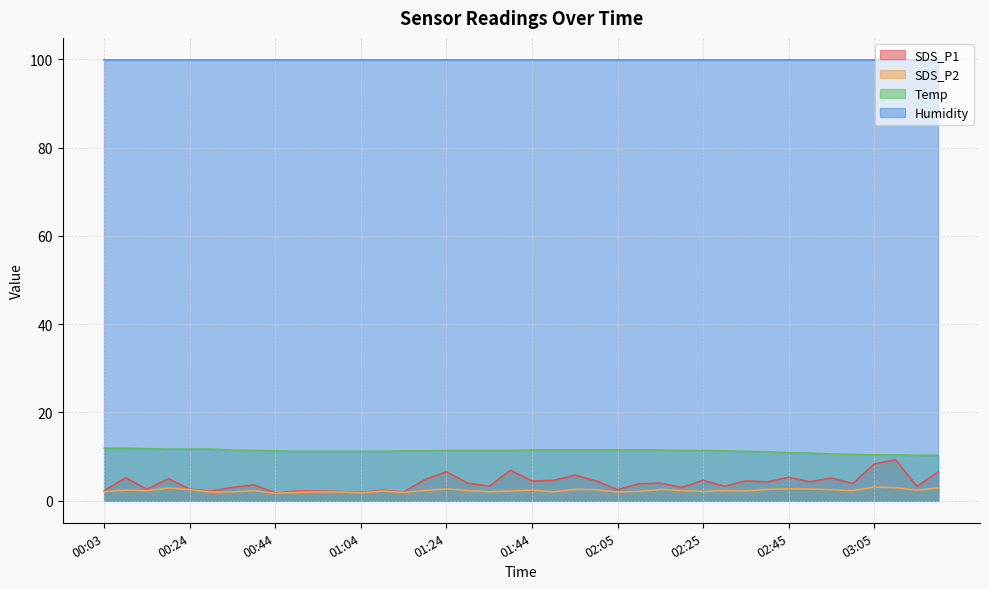

What is the maximum value shown in the chart?

99.9